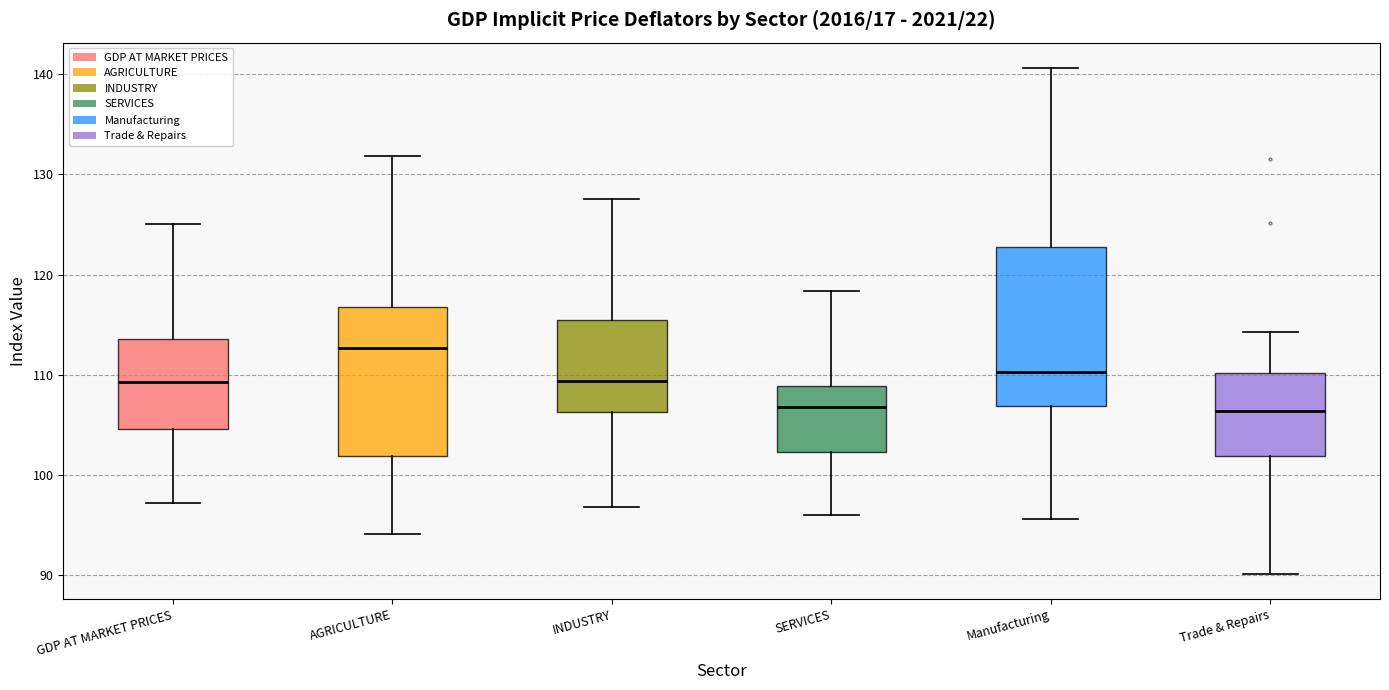

Where does the lower whisker of the box for Trade & Repairs end on the y-axis? The values are not printed on the chart, so give them approximately, as read against the axis.

90